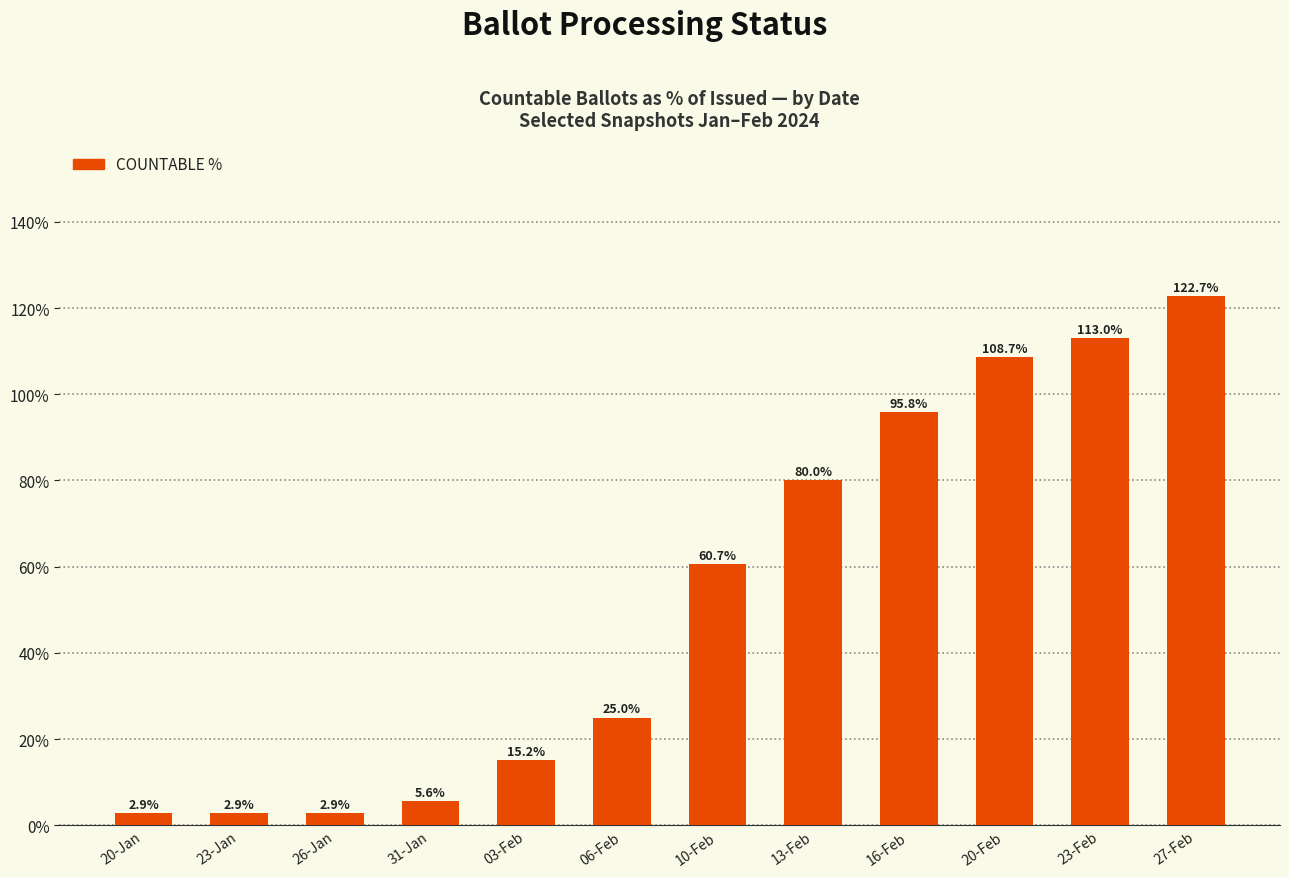

The chart shows a value of 180.4 at 27-Feb. True or false?

False